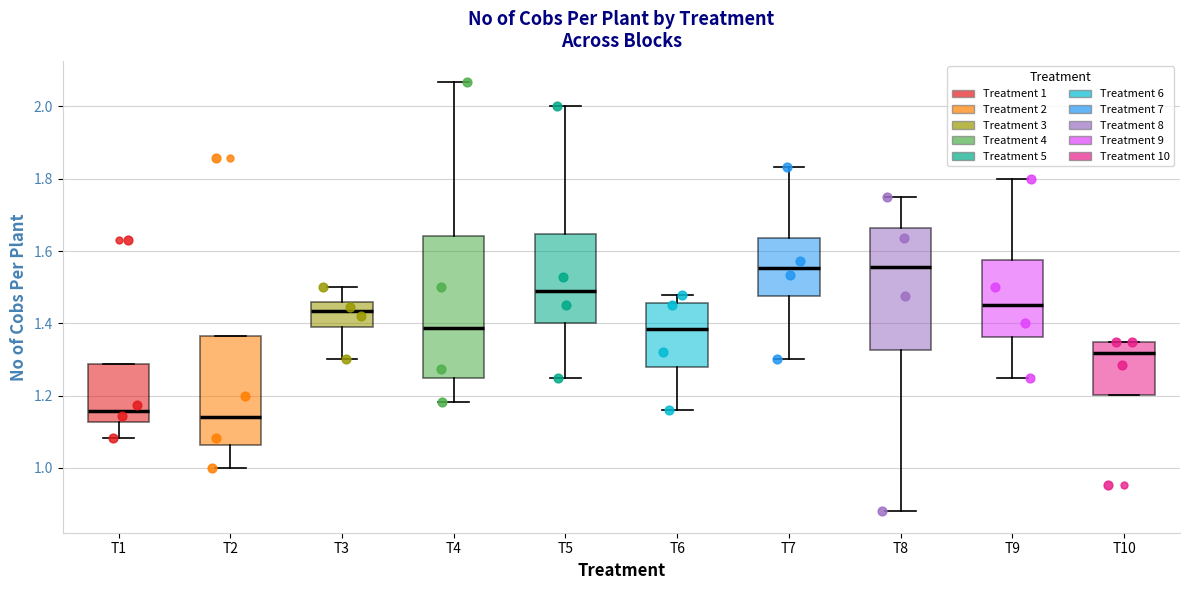

Reading left to right, read every box against the y-axis: the position of its median line, the range the box covers, and the ends of its whiskers. The values are not printed on the chart, so give them approximately, as read against the axis.

T1: median 1.16, box 1.12 to 1.28, whiskers 1.08 to 1.28
T2: median 1.14, box 1.06 to 1.36, whiskers 1.00 to 1.36
T3: median 1.44, box 1.40 to 1.46, whiskers 1.30 to 1.50
T4: median 1.38, box 1.26 to 1.64, whiskers 1.18 to 2.06
T5: median 1.48, box 1.40 to 1.64, whiskers 1.26 to 2.00
T6: median 1.38, box 1.28 to 1.46, whiskers 1.16 to 1.48
T7: median 1.56, box 1.48 to 1.64, whiskers 1.30 to 1.84
T8: median 1.56, box 1.32 to 1.66, whiskers 0.88 to 1.76
T9: median 1.46, box 1.36 to 1.58, whiskers 1.26 to 1.80
T10: median 1.32, box 1.20 to 1.34, whiskers 1.20 to 1.34